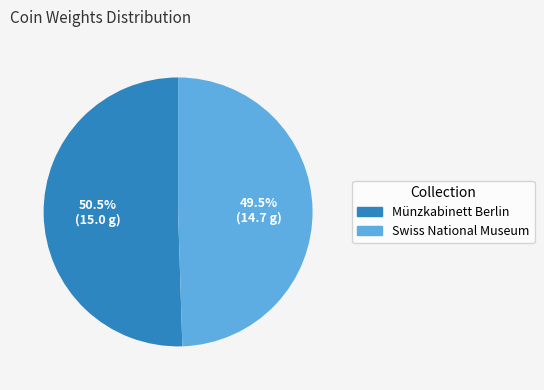

Combined, what portion of the pie is Münzkabinett Berlin and Swiss National Museum?

100.0%